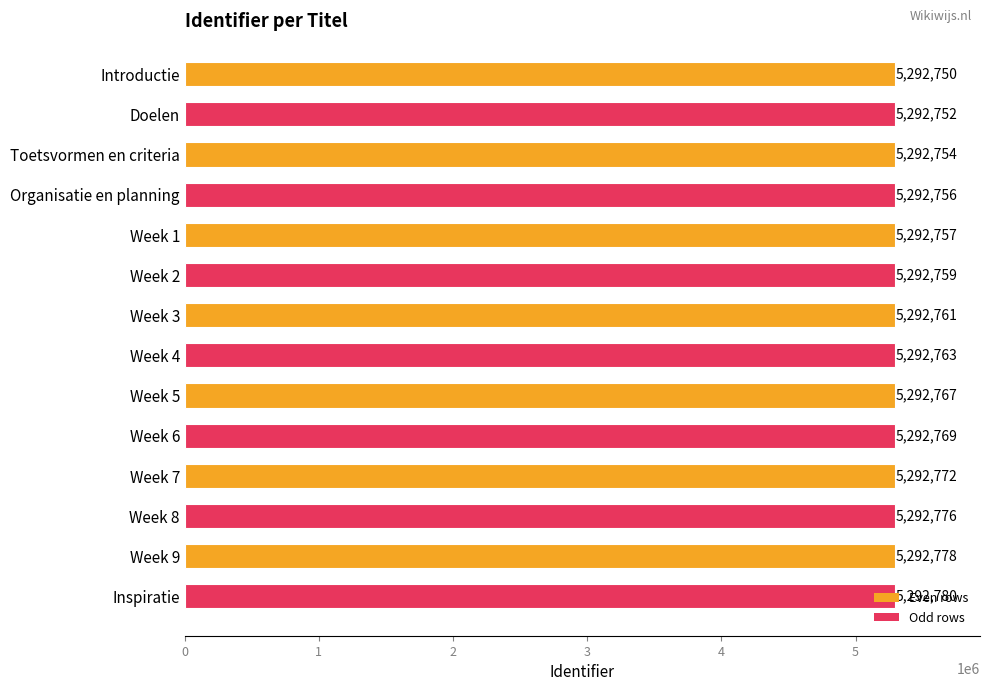

What is the change in value from Week 2 to Week 8?

+17